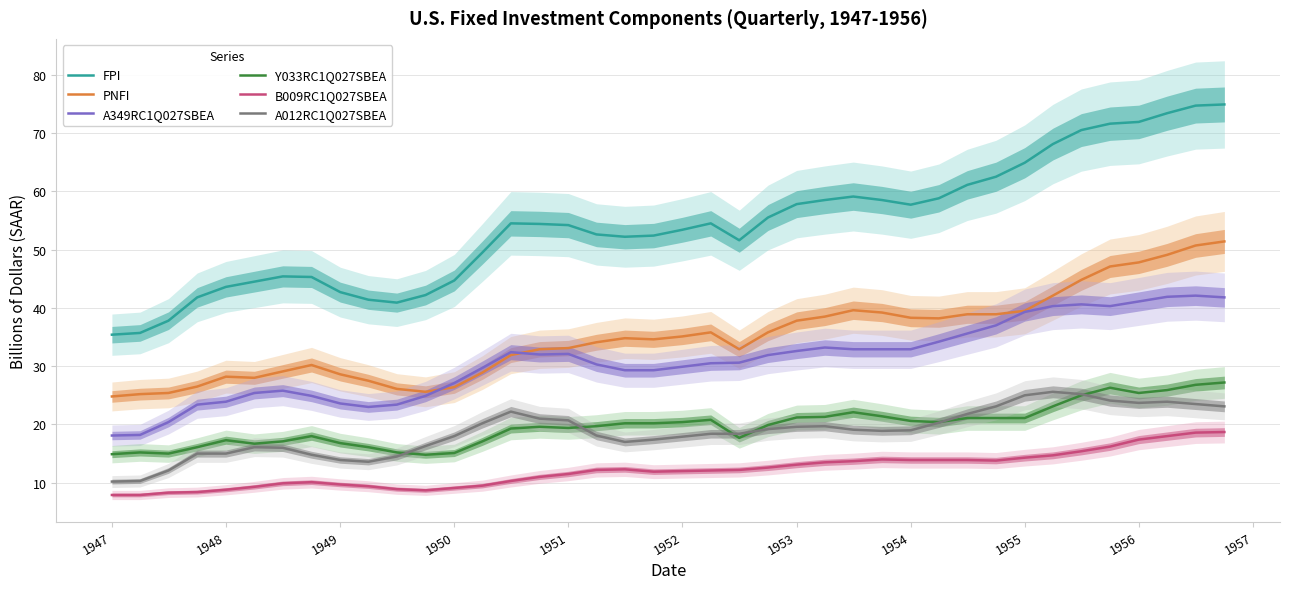

Is it true that FPI equals 104.0 at 1956?

False